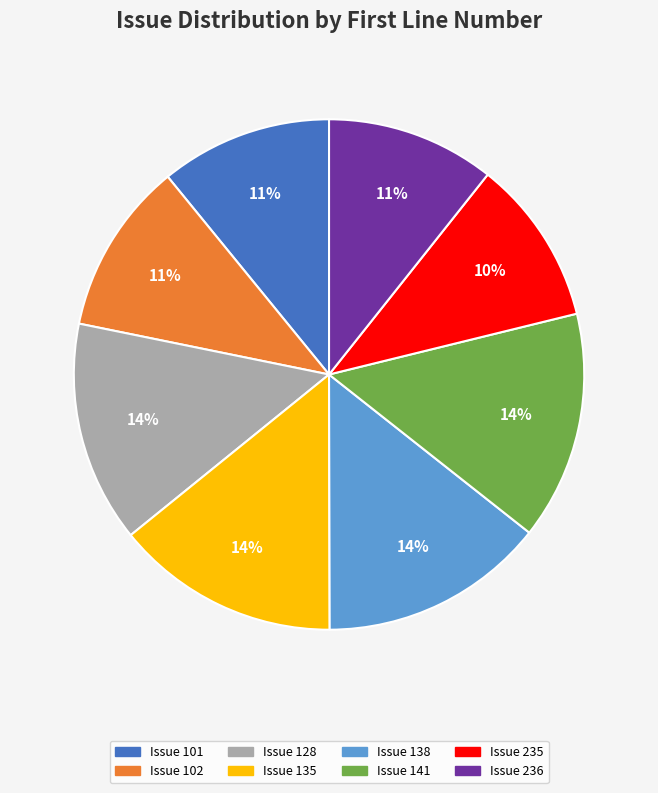

To the nearest percent, what is the average slice percentage?

12%